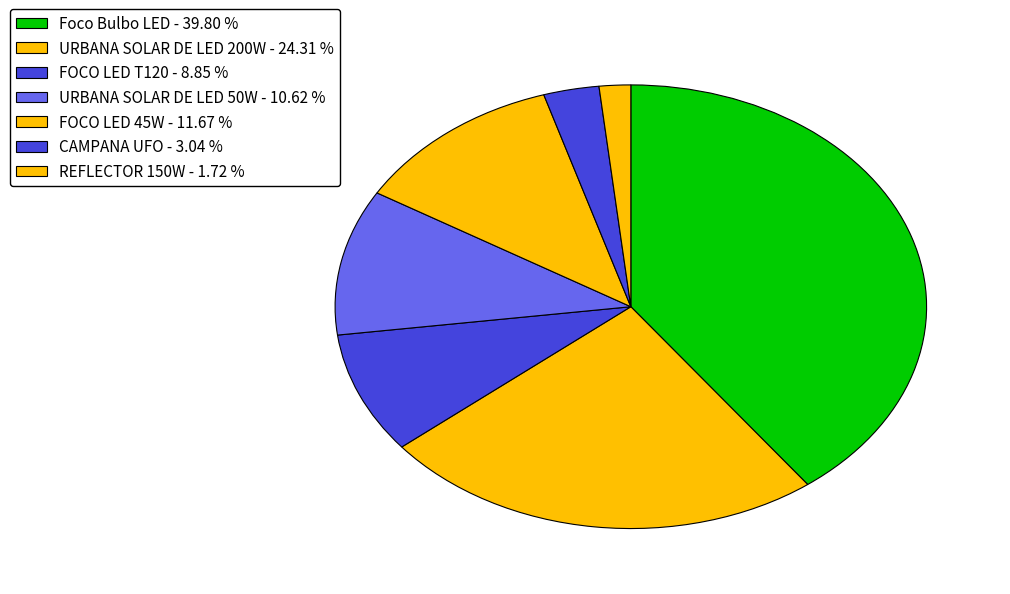

Which slice is the largest?

Foco Bulbo LED